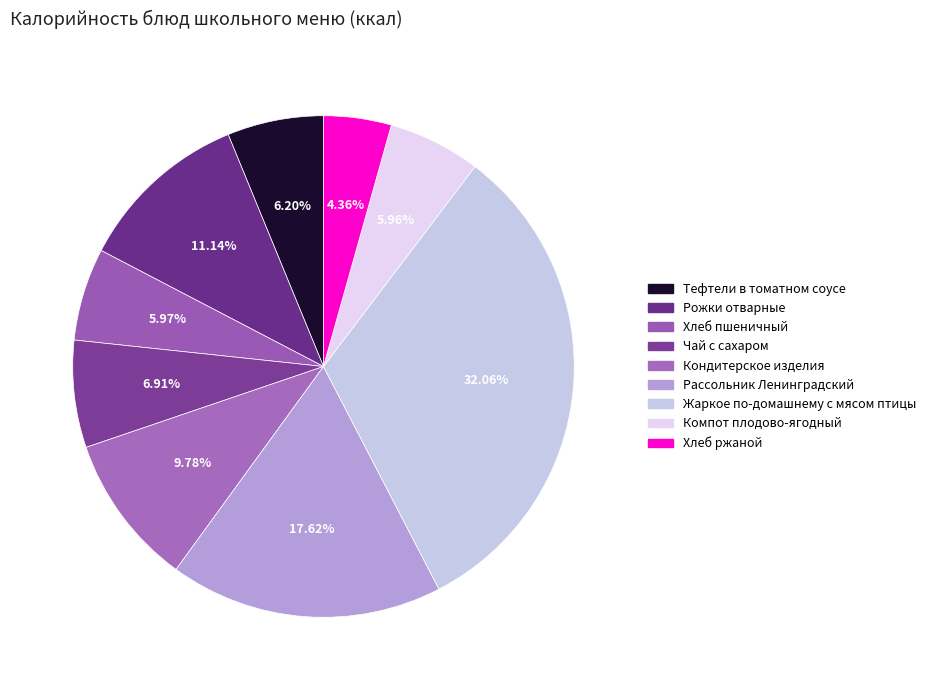

Which category has the biggest portion of the pie?

Жаркое по-домашнему с мясом птицы